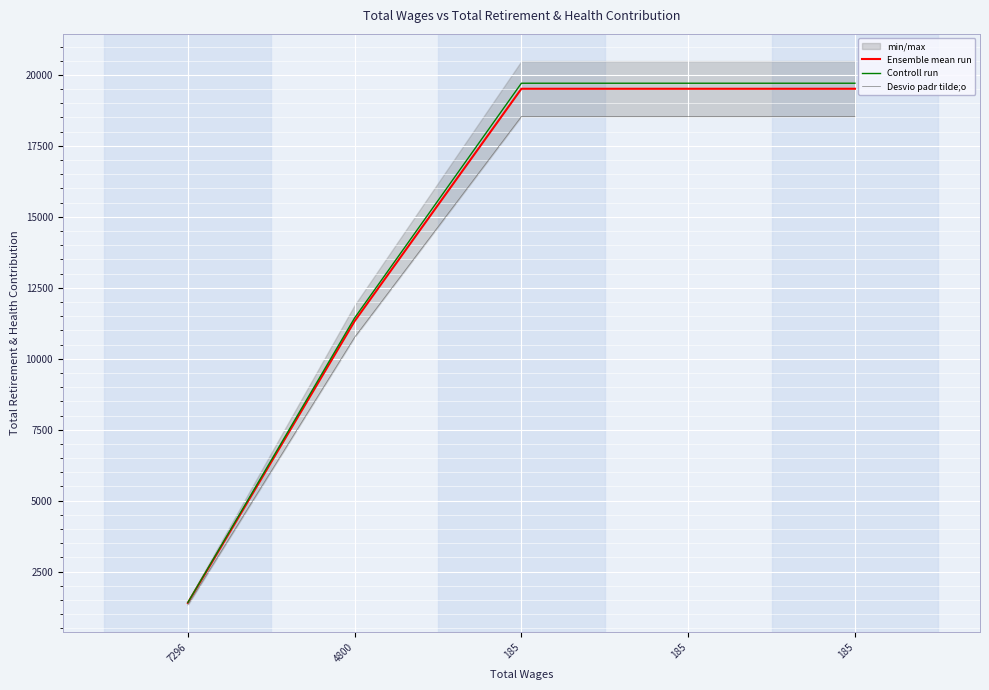

Is this an area chart (filled region under the line)?

No